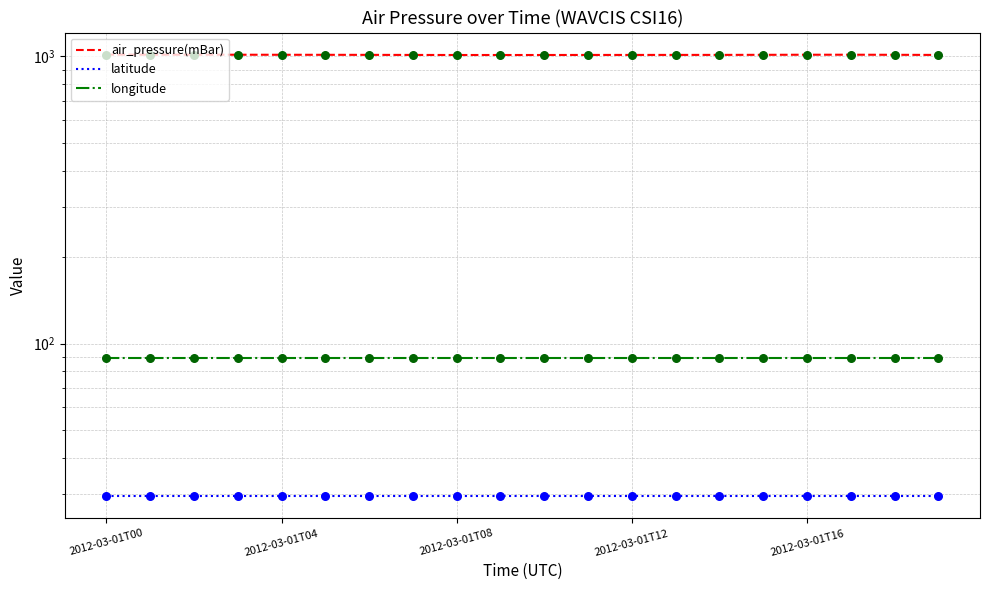

At which category is the sum across all series the highest?

2012-03-01T00